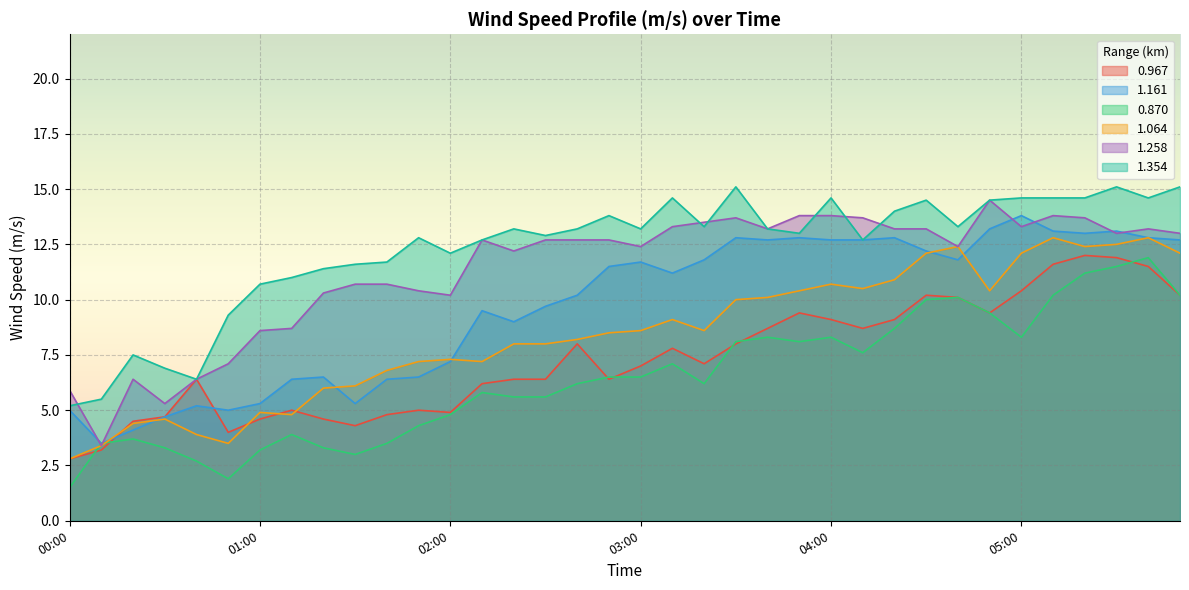

Rank the series by their maximum value, from highest to lowest.

1.354, 1.258, 1.161, 1.064, 0.967, 0.870